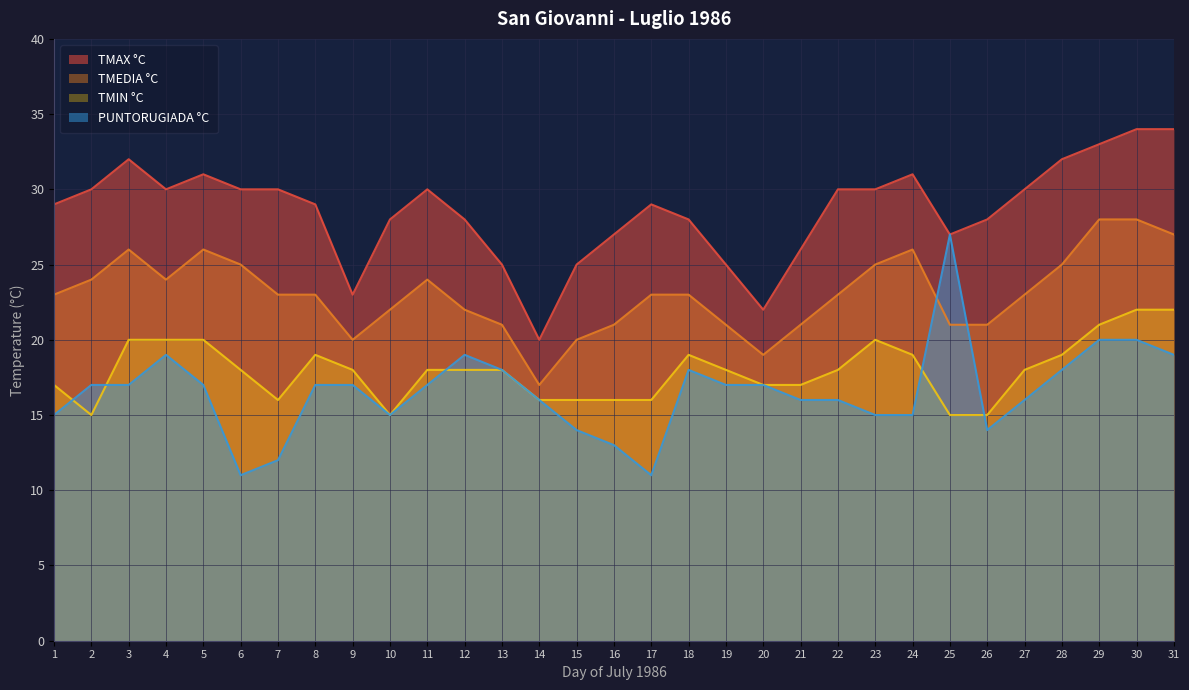

Which label corresponds to the largest value in the chart?

30